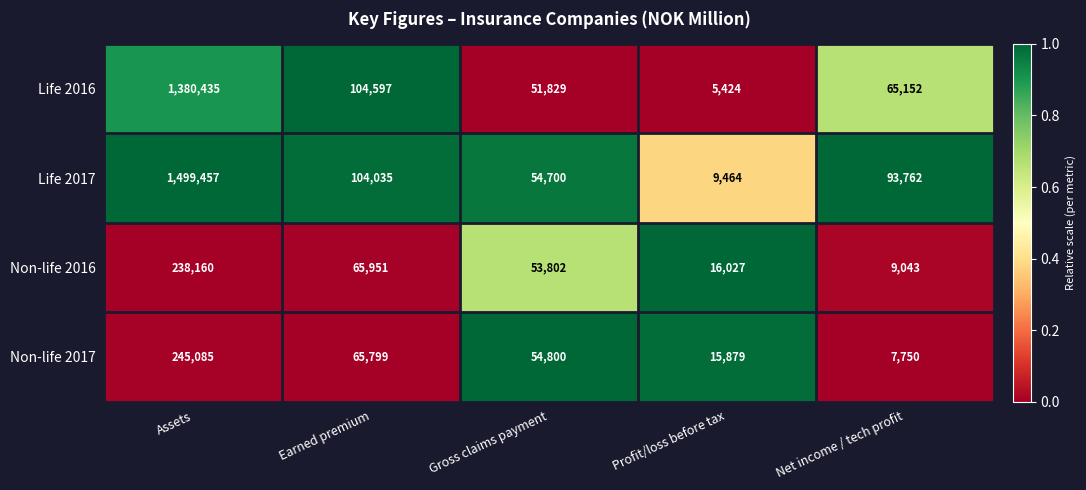

What is the sum of all Life 2016 values?

1607437